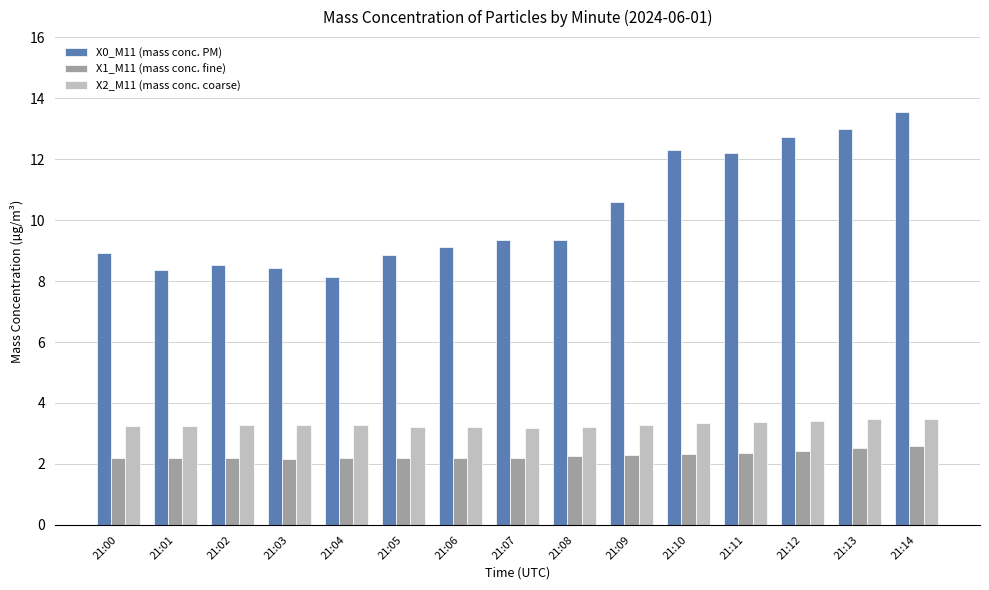

Does the chart contain any negative values?

No